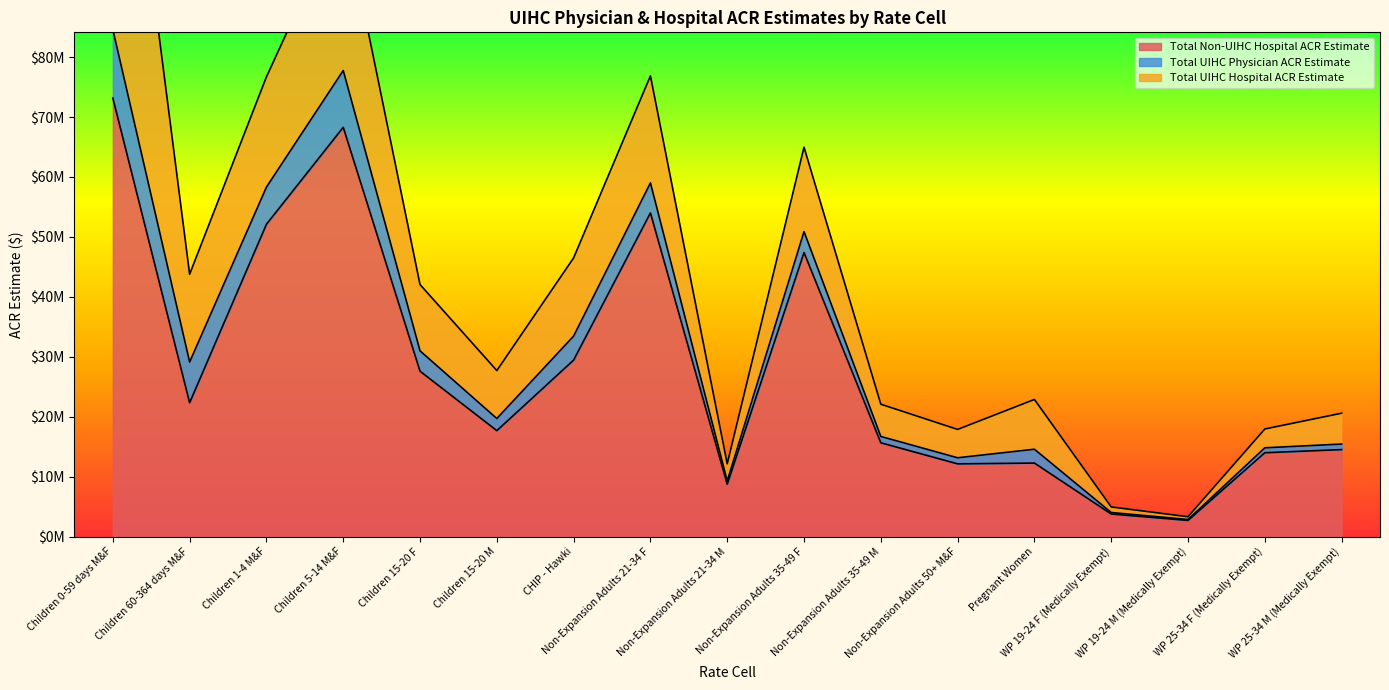

Which category has the highest value across all series?

Children 0-59 days M&F